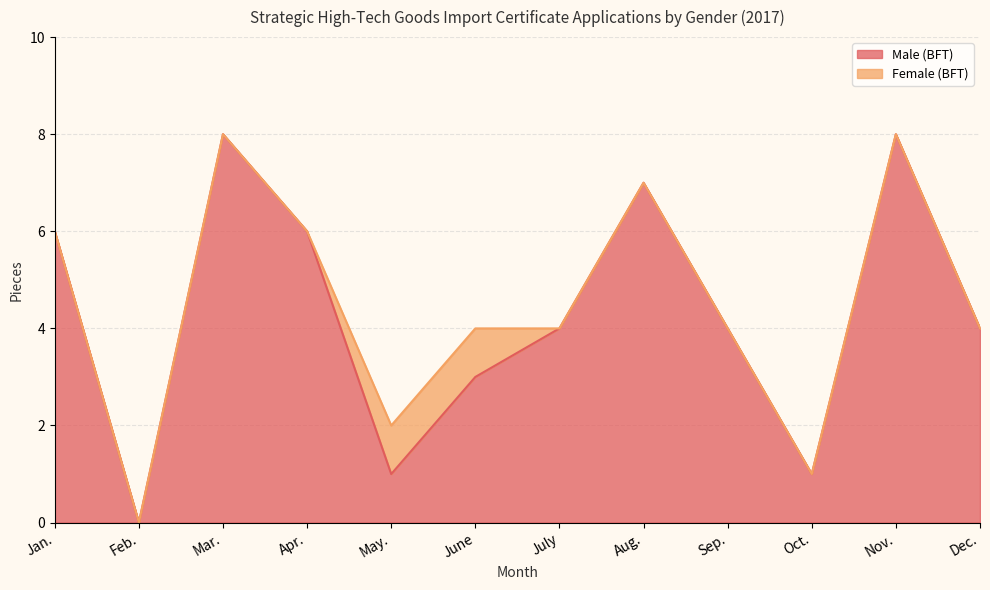

At which category does the data reach its first local peak?

Mar.